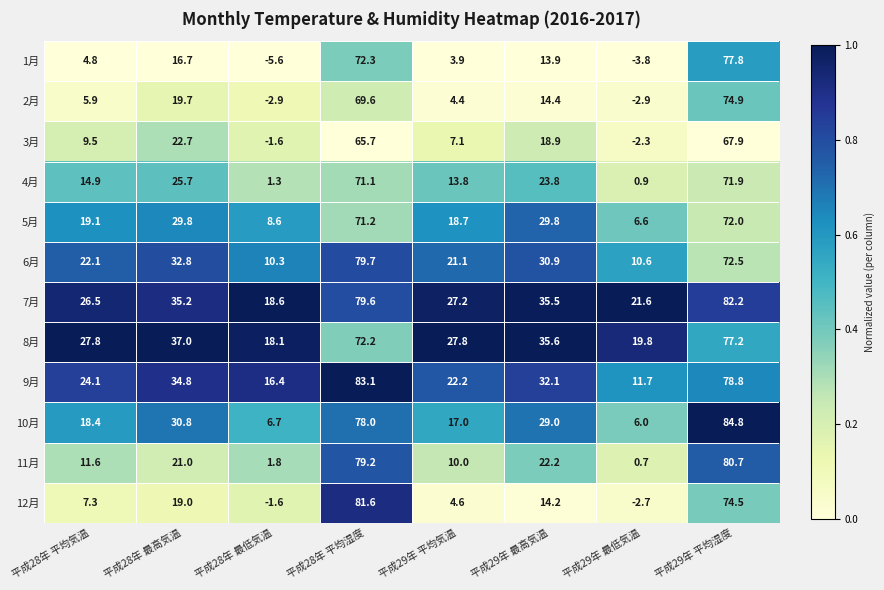

How many distinct data groups are displayed?

12